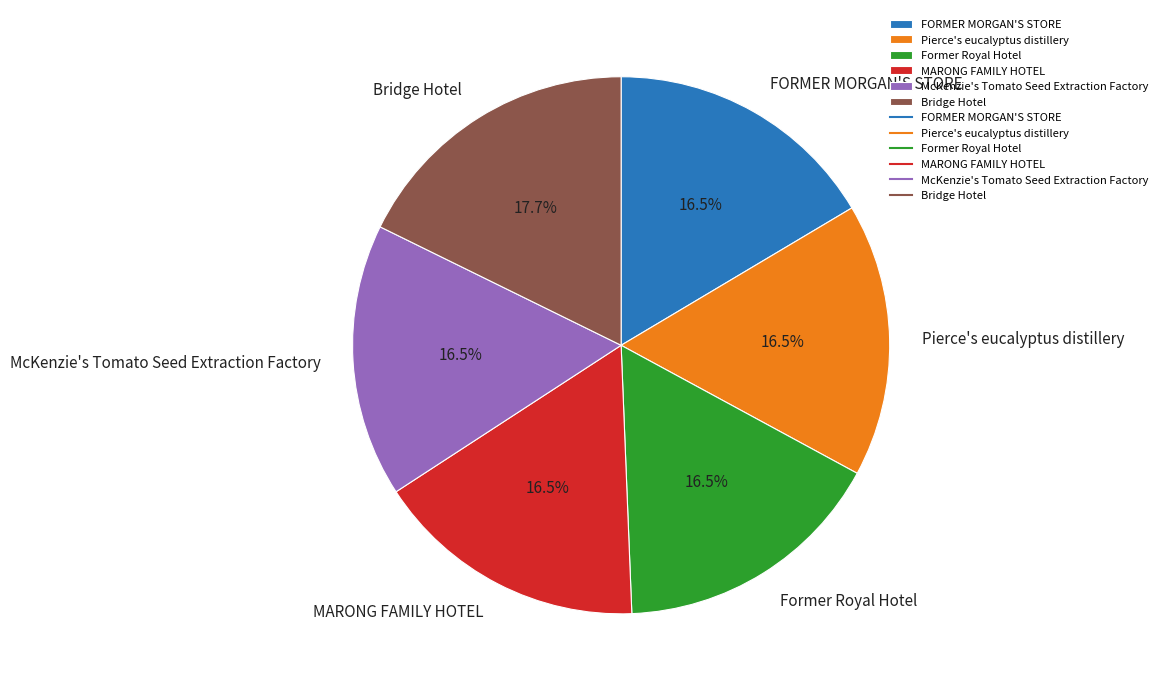

Is there any slice that represents more than half of the pie?

No